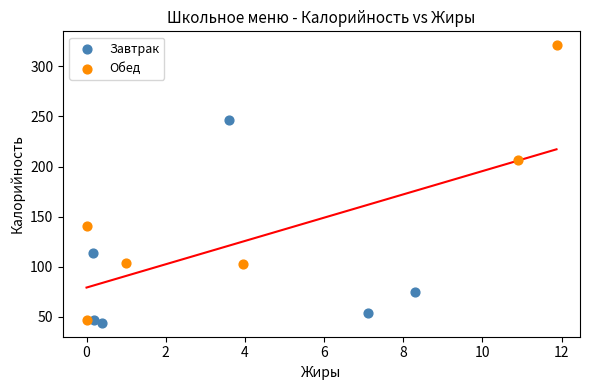

Which series has the widest spread of Y values?

Обед